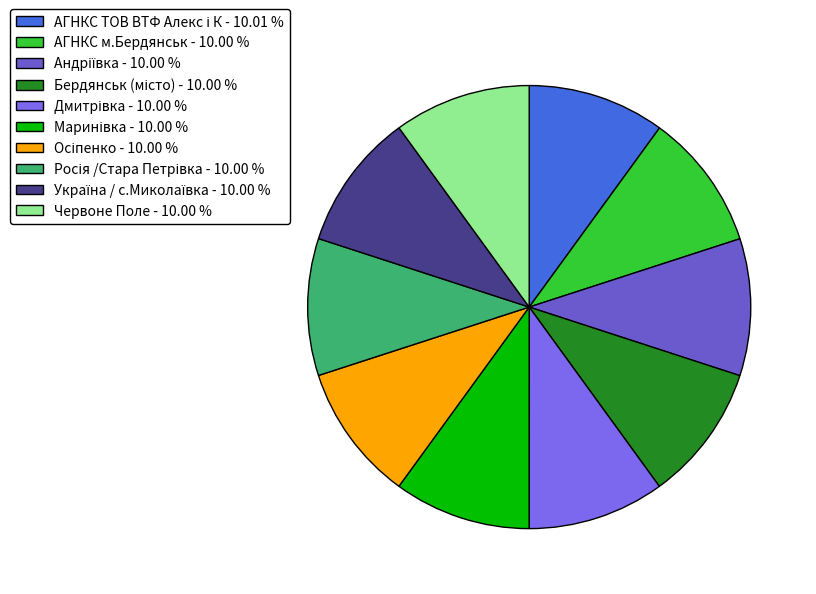

How many slices are in this pie chart?

10